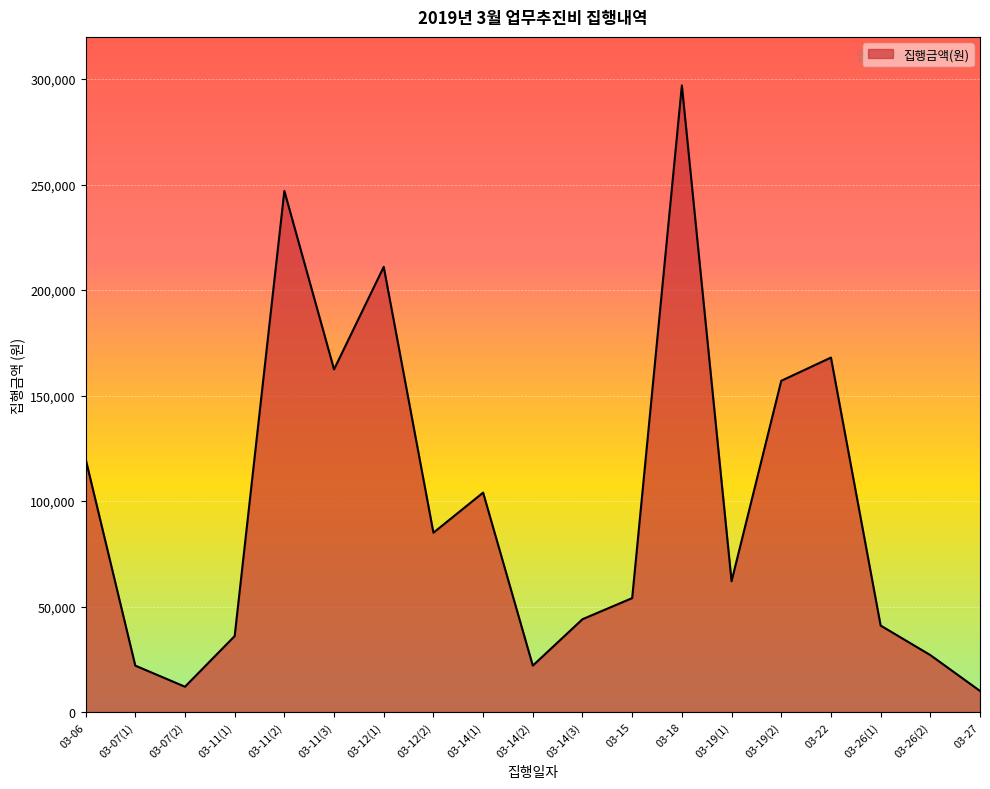

What is the smallest value displayed?

10000